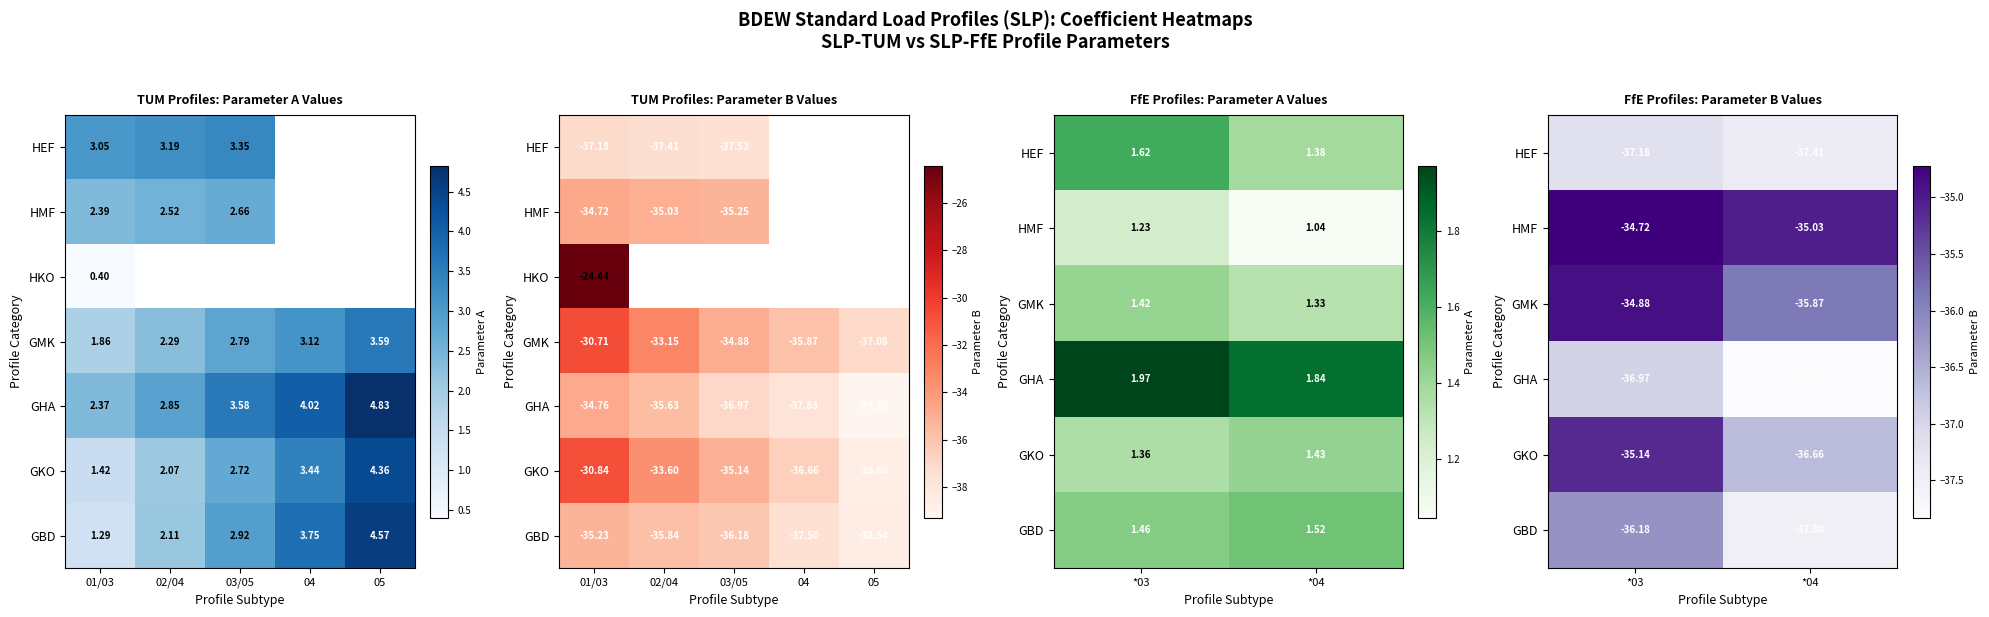

What is the average value of the SLP-TUM series?

-35.4